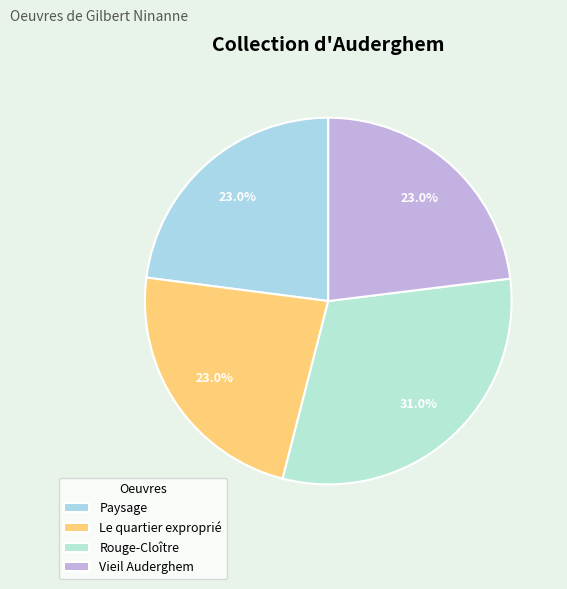

Does Rouge-Cloître represent more than half of the total?

No